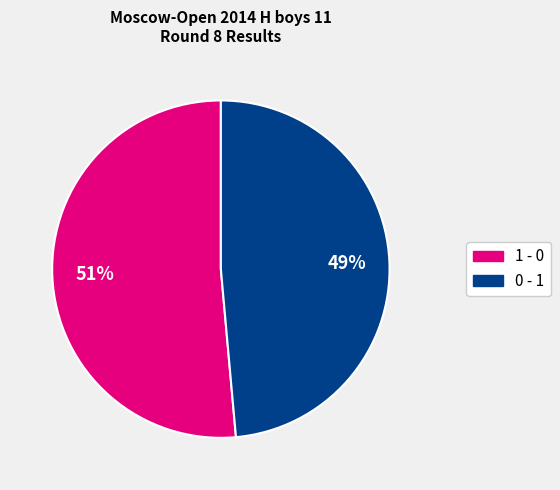

Count the number of slices in the pie.

2